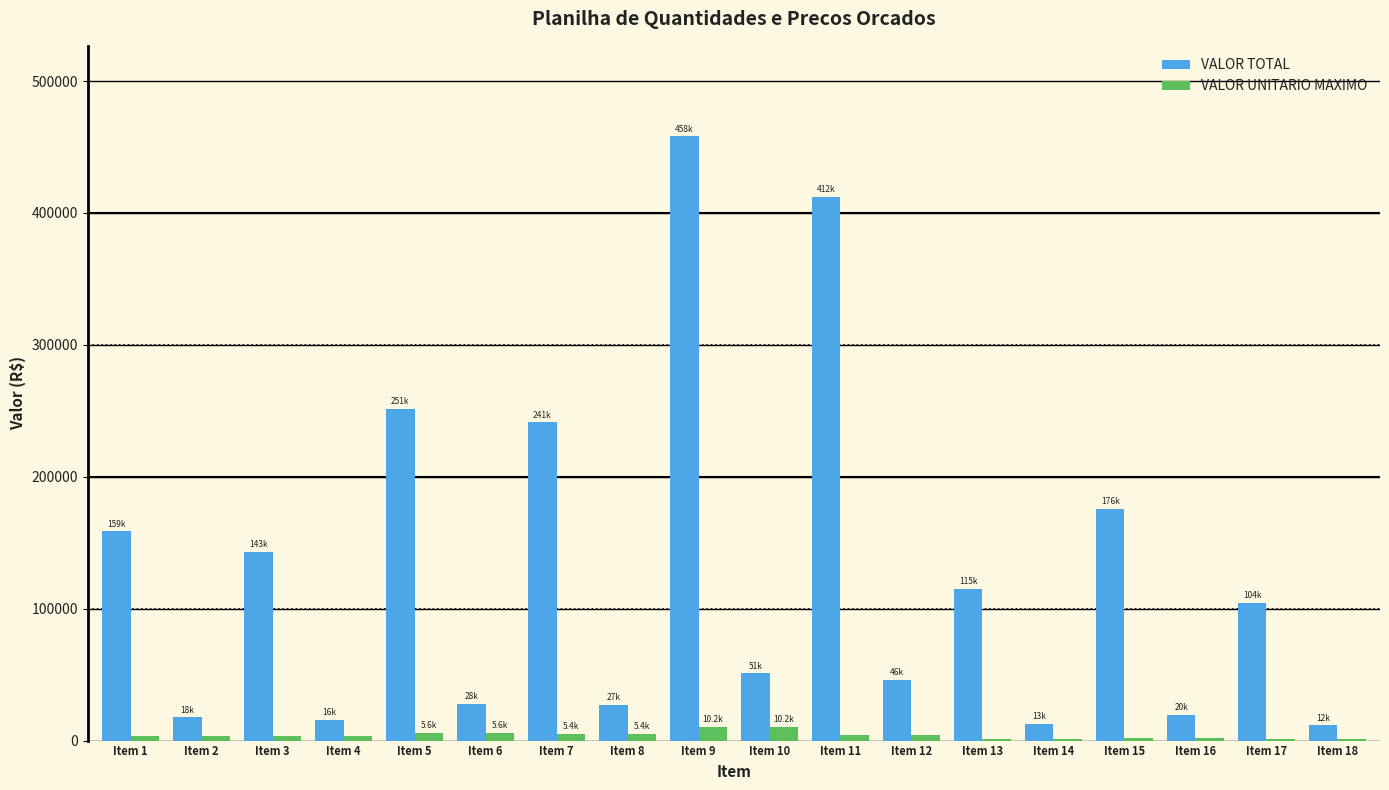

How many series are shown in this chart?

2